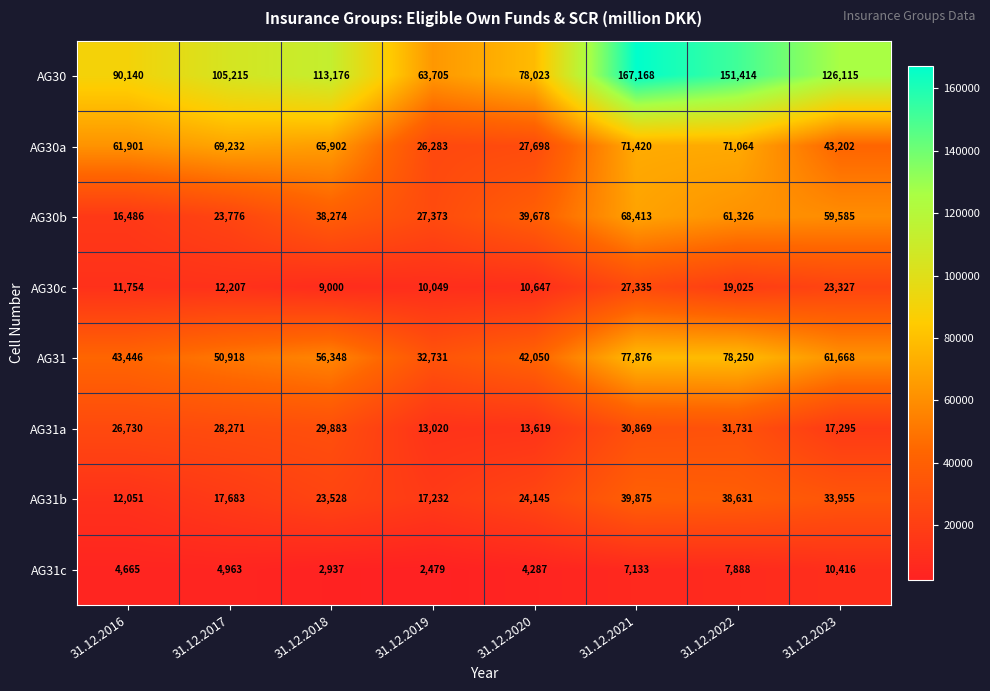

Count the number of categories in the chart.

8